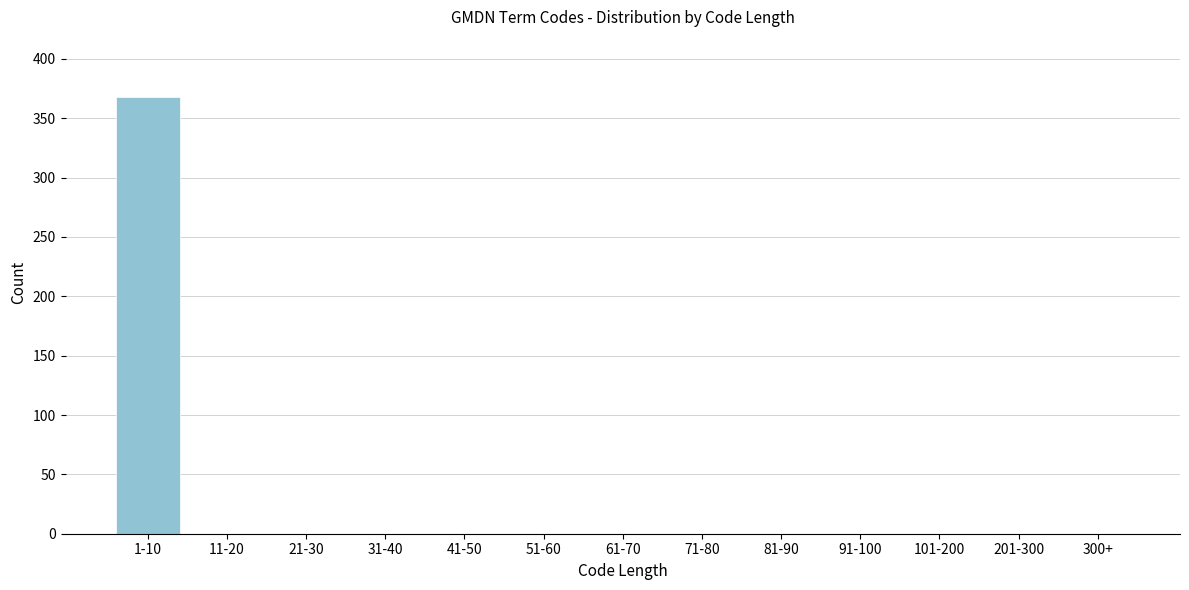

Reading left to right, transcribe all the data shown in this chart.

1-10=368	11-20=0	21-30=0	31-40=0	41-50=0	51-60=0	61-70=0	71-80=0	81-90=0	91-100=0	101-200=0	201-300=0	300+=0